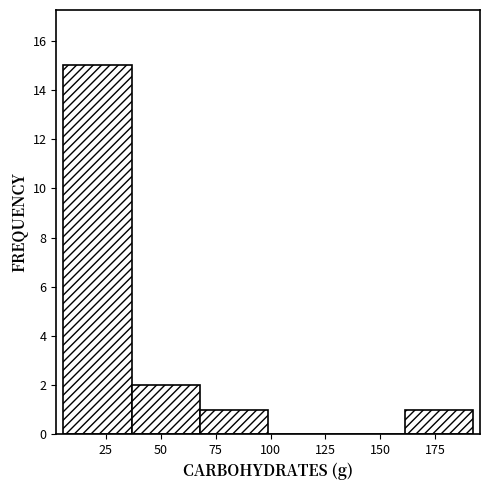

Reading left to right, list every bar in this chart as the range it spans on the x-axis followed by its height. Neither the bar edges nor the heights are printed on the chart, so give them approximately, as read against the axes.

5 to 35: 15
35 to 70: 2
70 to 100: 1
100 to 130: 0
130 to 160: 0
160 to 190: 1